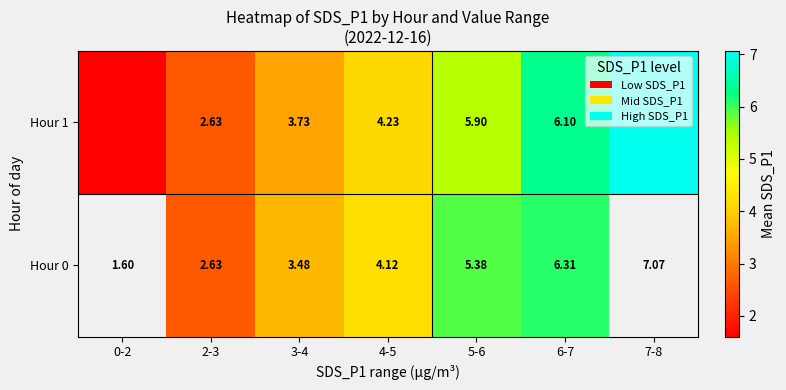

What is the sum of the Hour 1 values at 3-4 and 2-3?

6.1